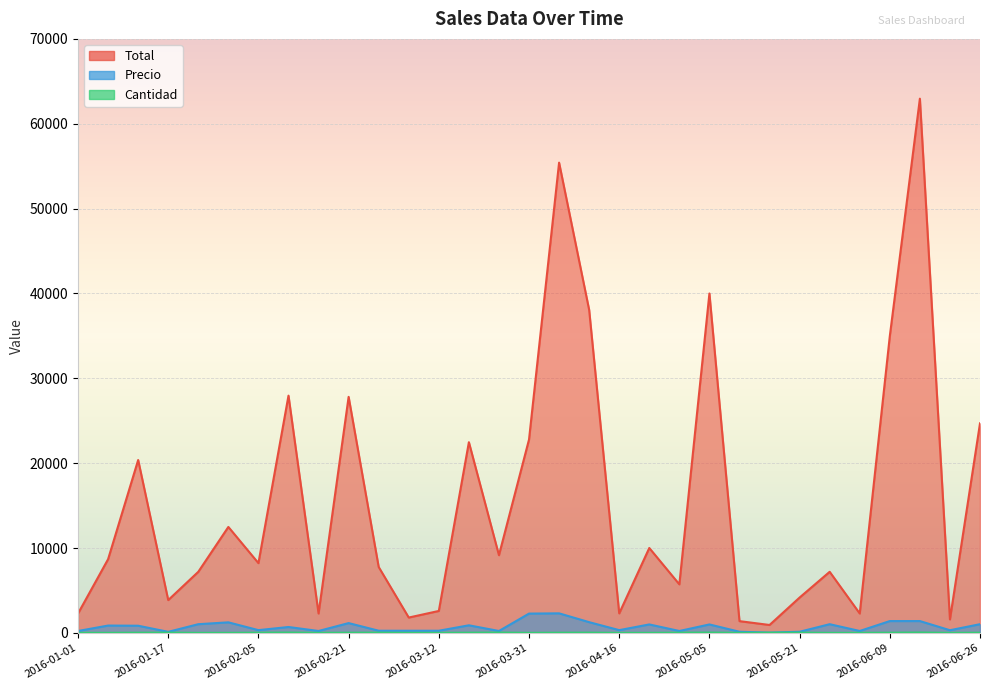

Reading right to left, extract all data points from this chart.

Total: 24696	1595	62955	34975	2290	7203	4170	936	1390	40000	5725	10010	2303	38070	55416	22790	9160	22475	2590	1813	7770	27816	2290	27960	8225	12490	7203	3870	20376	8690	2290
Precio: 1029	319	1399	1399	229	1029	139	39	139	1000	229	1001	329	1269	2309	2279	229	899	259	259	259	1159	229	699	329	1249	1029	129	849	869	229
Cantidad: 24	5	45	25	10	7	30	24	10	40	25	10	7	30	24	10	40	25	10	7	30	24	10	40	25	10	7	30	24	10	10